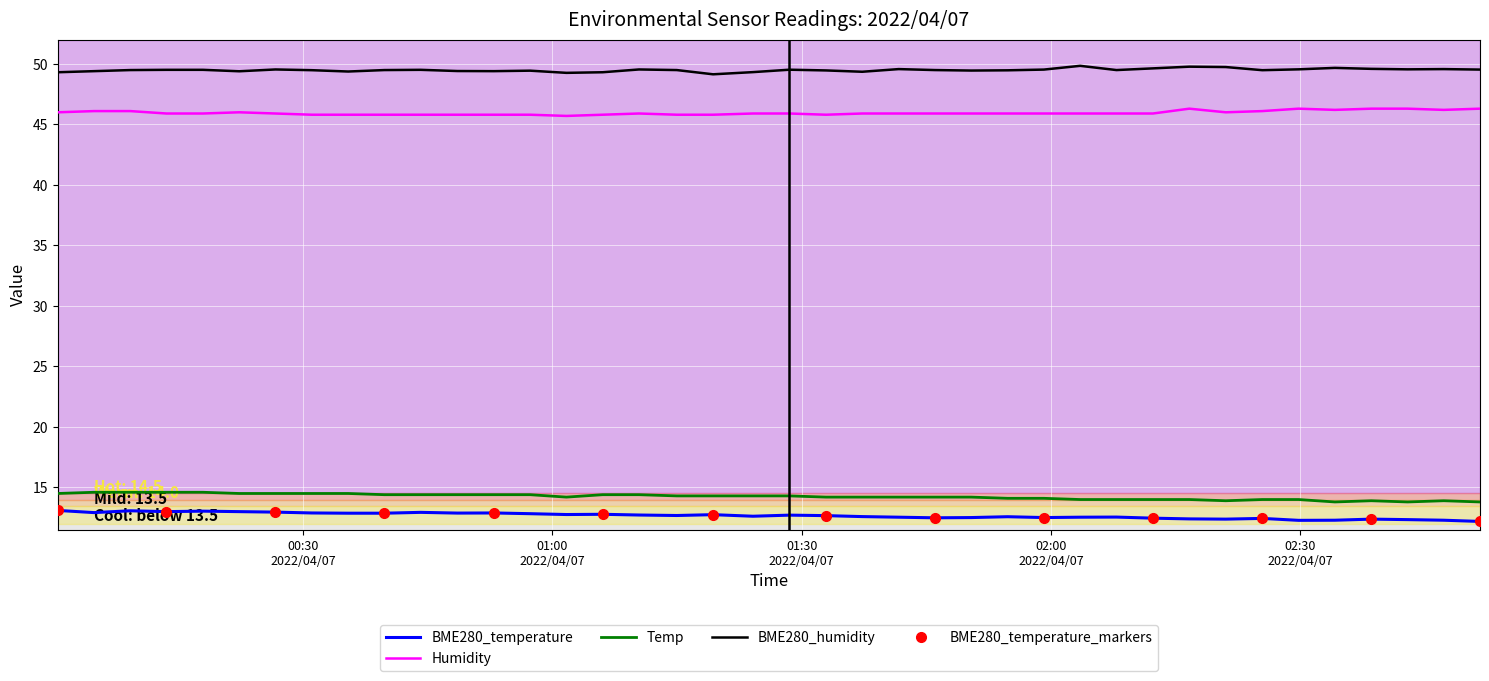

What is the minimum value shown in the chart?

12.2